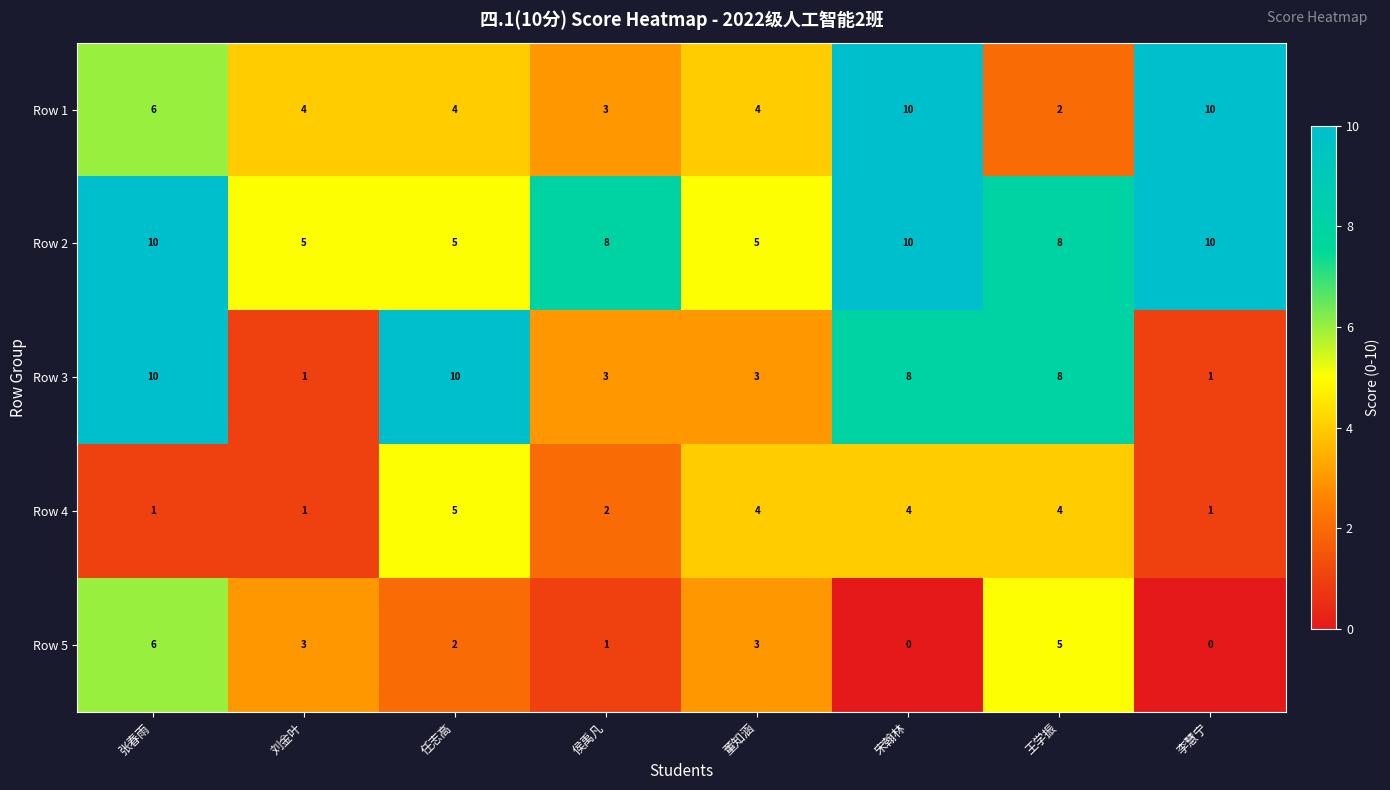

Which series has the widest spread of values?

Row 3